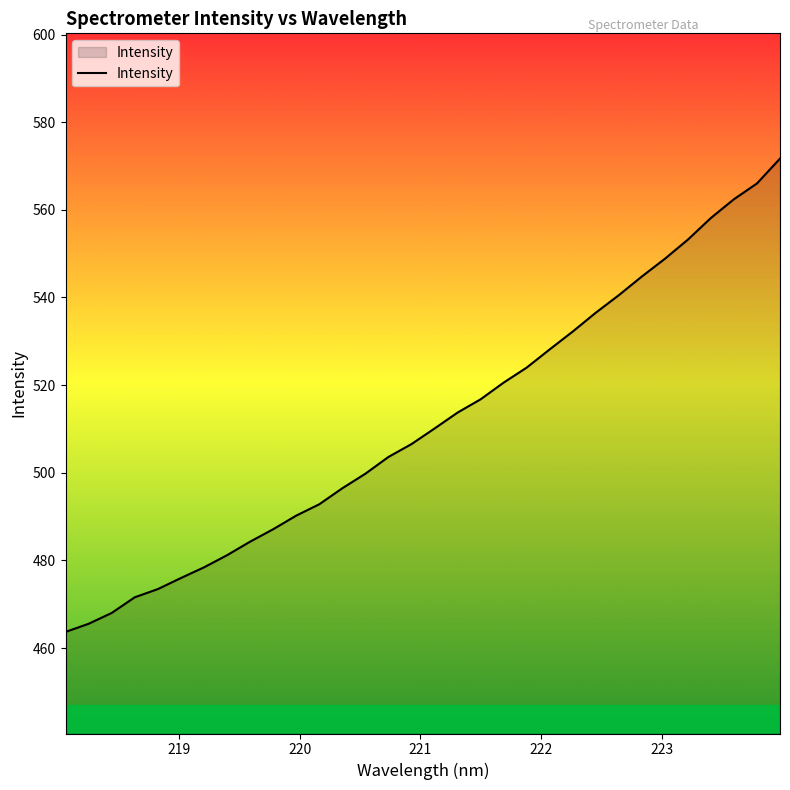

Does the chart have visible grid lines?

No